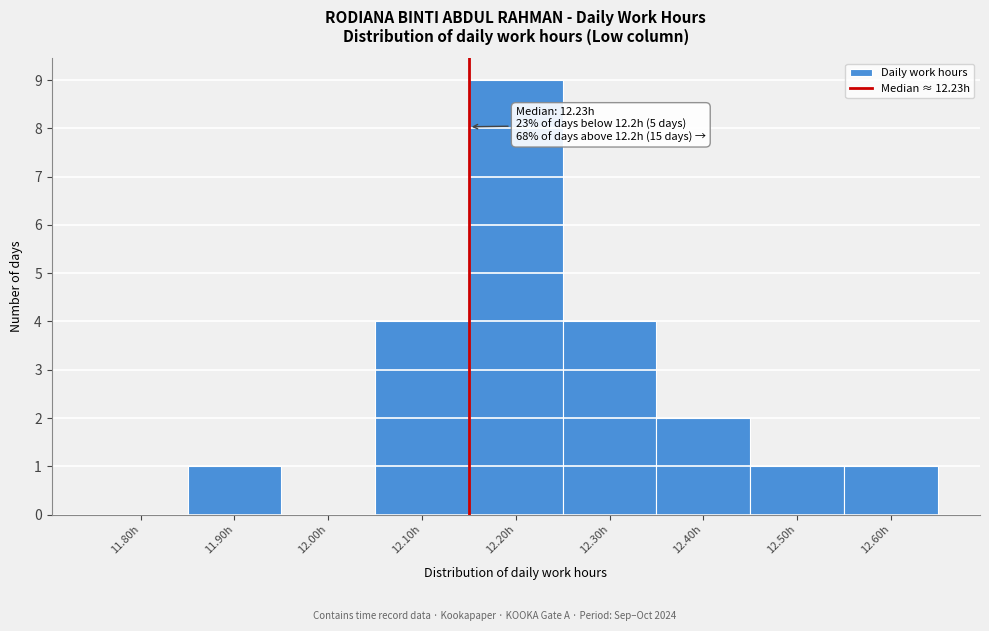

Reading right to left, extract all data points from this chart.

12.60h=1	12.50h=1	12.40h=2	12.30h=4	12.20h=9	12.10h=4	12.00h=0	11.90h=1	11.80h=0